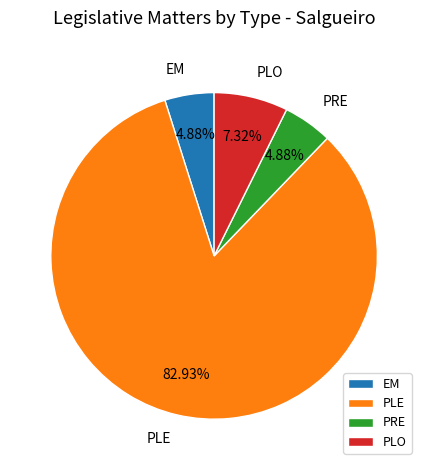

Which slice is the largest?

PLE